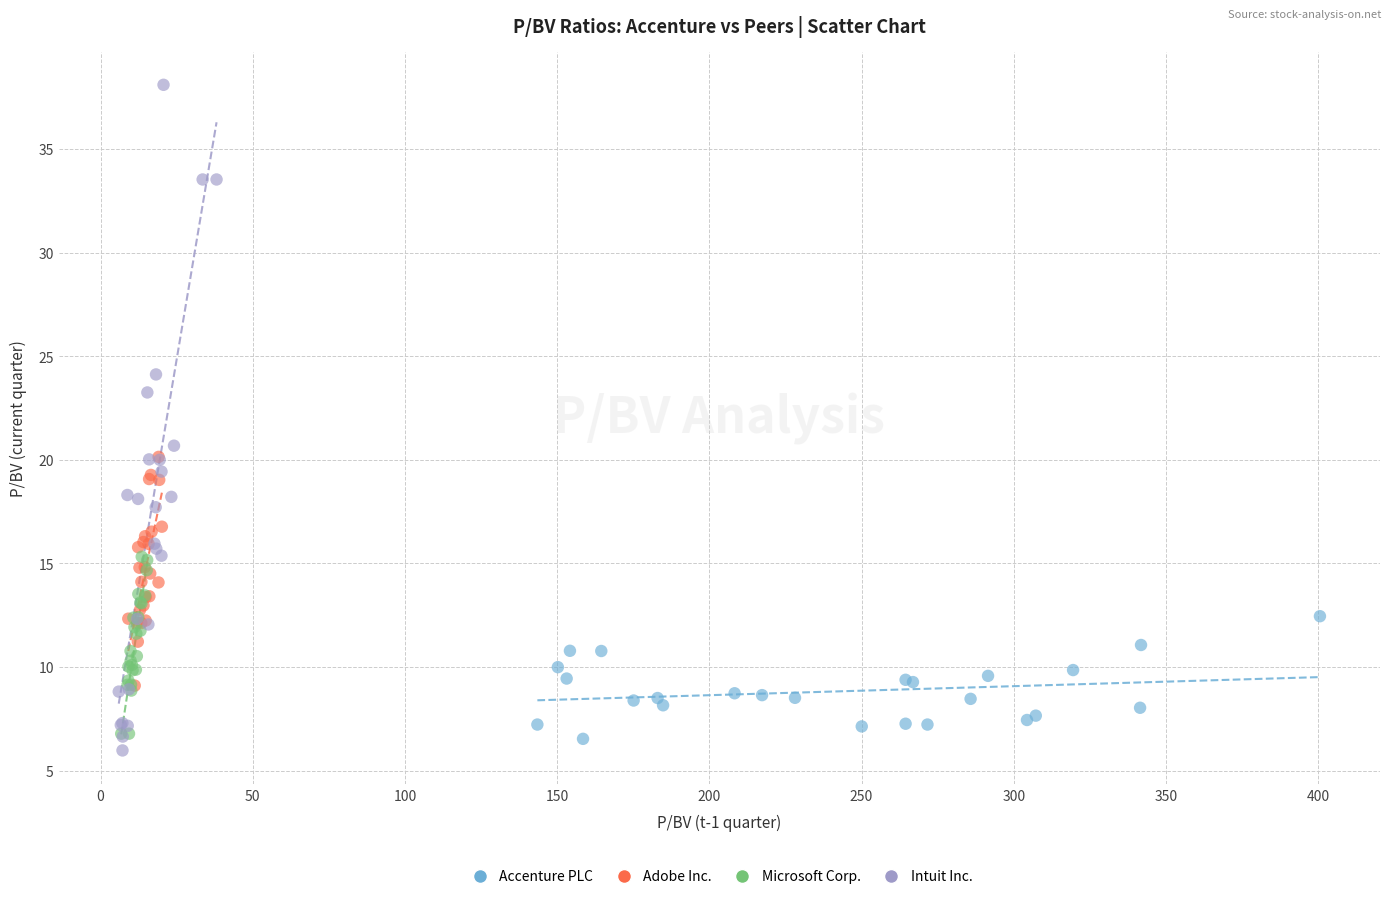

Which series contains the lowest Y value?

Intuit Inc.